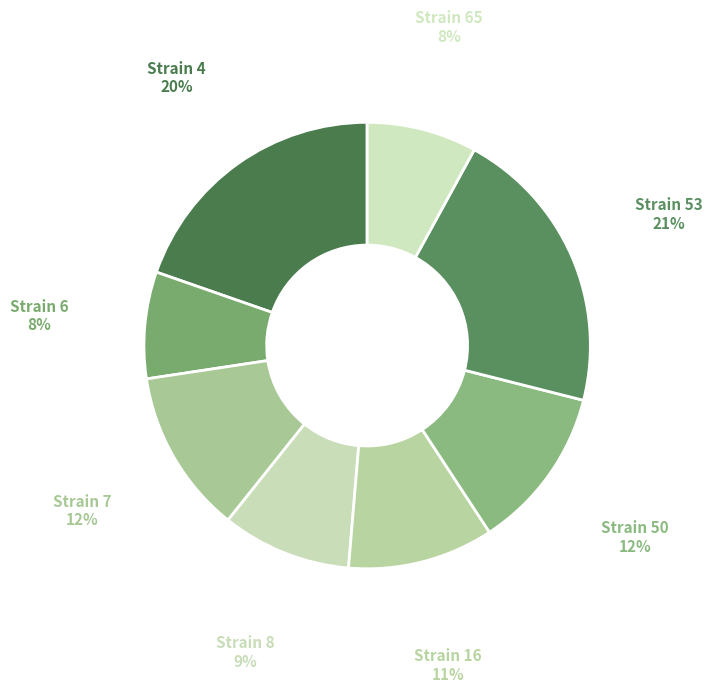

Is 16 the majority of the pie?

No